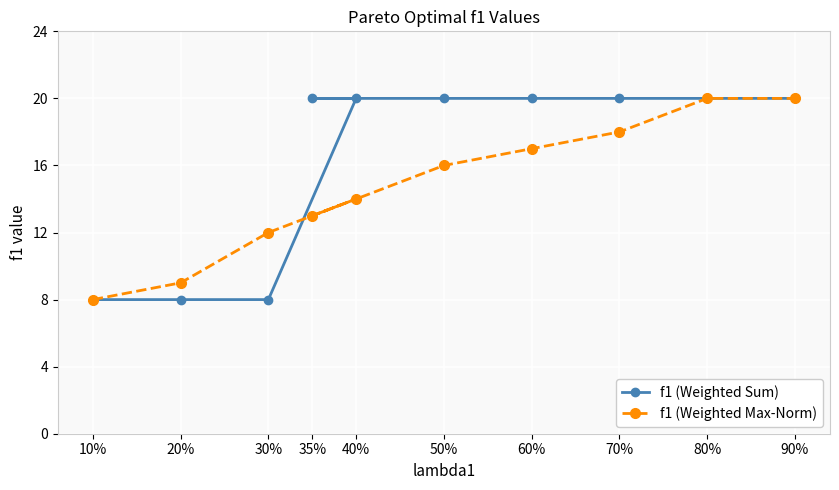

What is the maximum value shown in the chart?

20